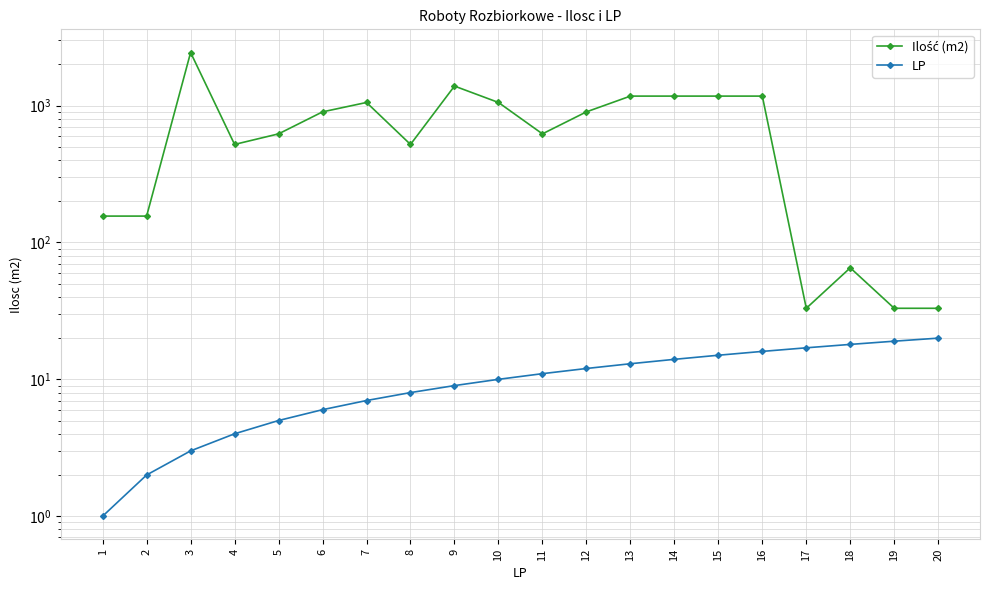

How many values in the Ilość (m2) series are below 900?

10